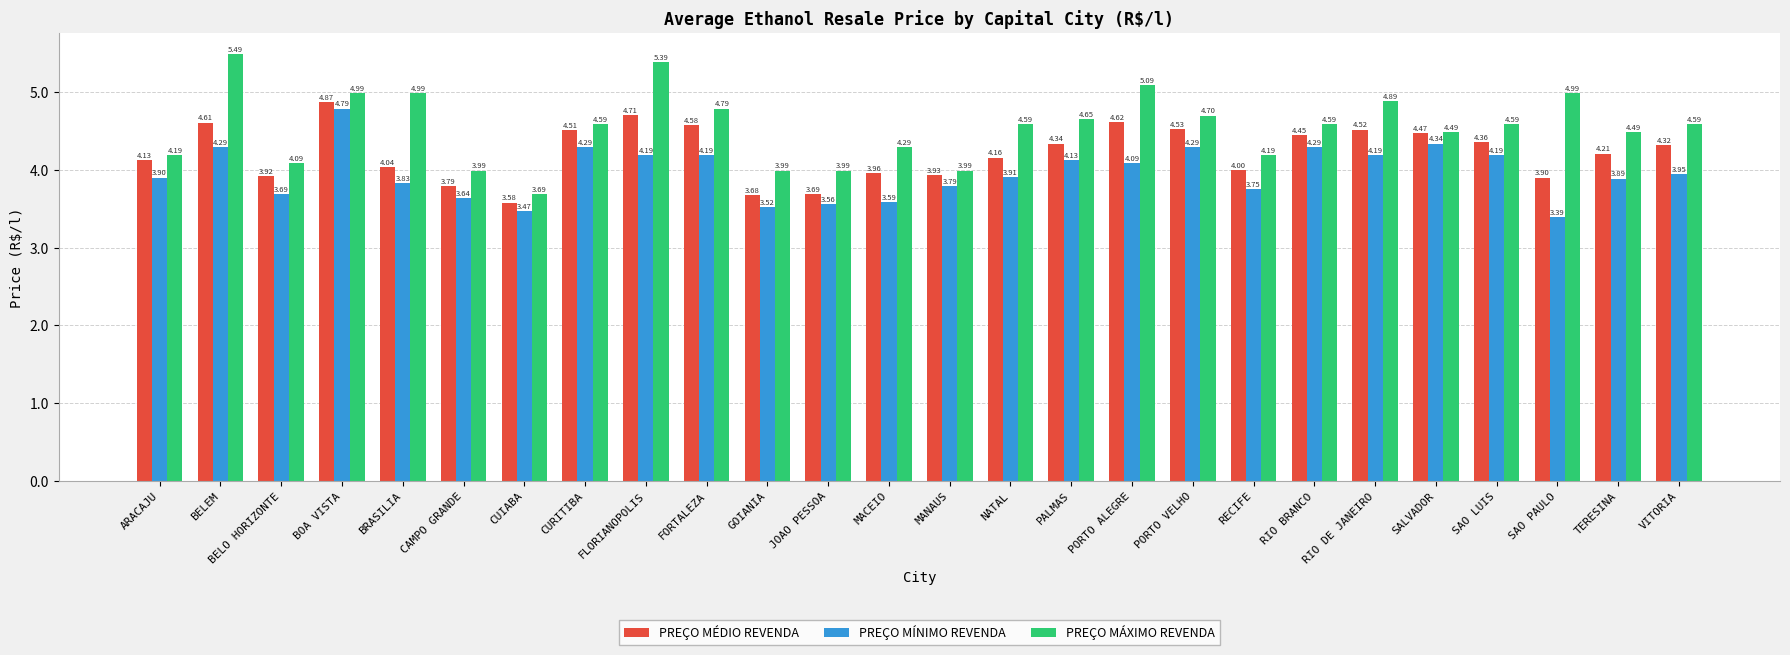

What is the minimum value shown in the chart?

3.4